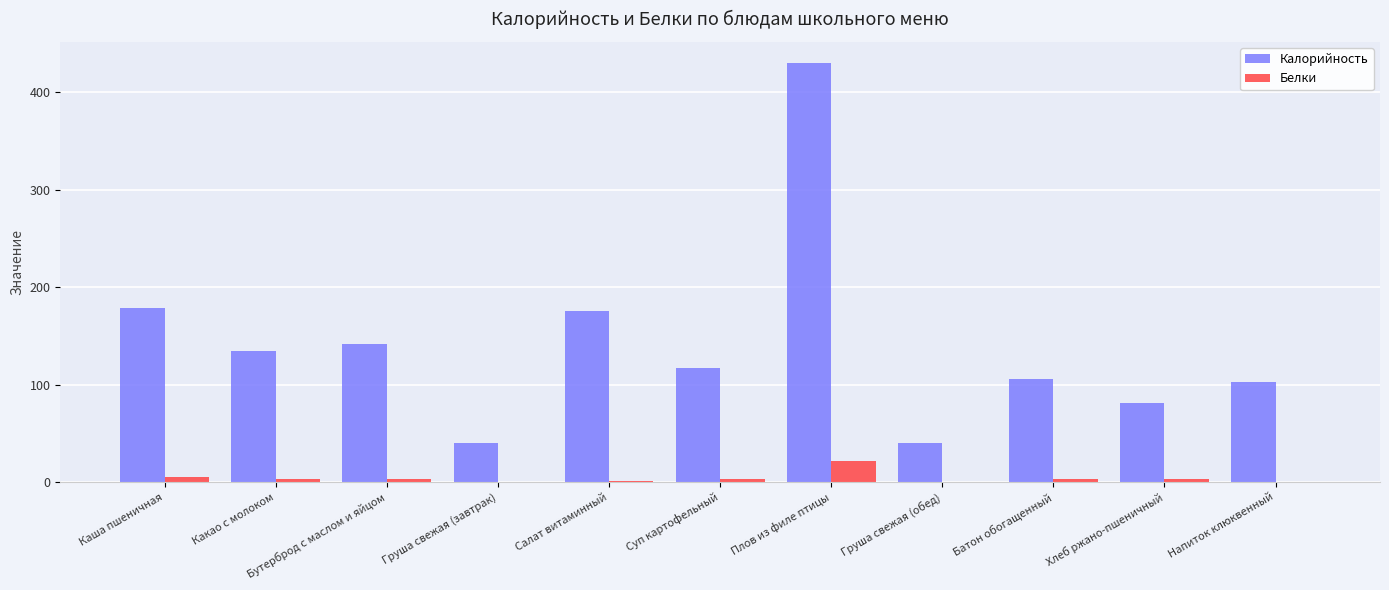

Which series changed the most between Груша свежая (завтрак) and Напиток клюквенный?

Калорийность